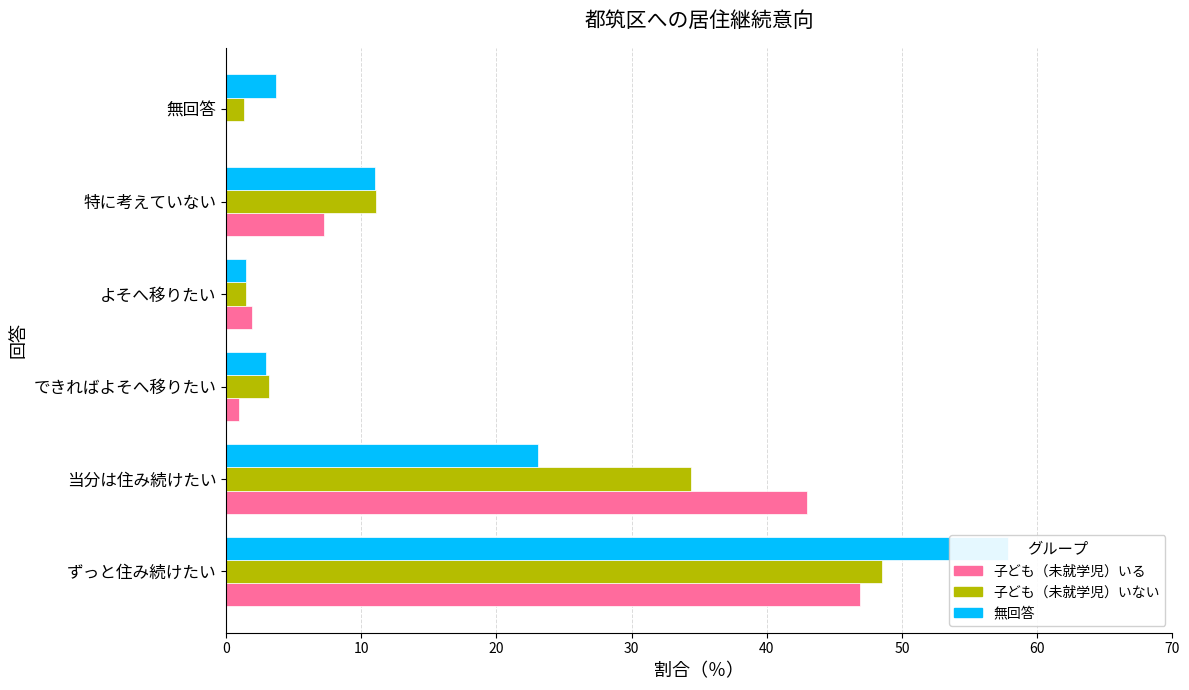

Reading left to right, what are all the values shown in this chart?

子ども（未就学児）いる: 46.9	43.0	1.0	1.9	7.2	0.0
子ども（未就学児）いない: 48.5	34.4	3.1	1.5	11.1	1.4
無回答: 57.9	23.1	2.9	1.5	11.0	3.7